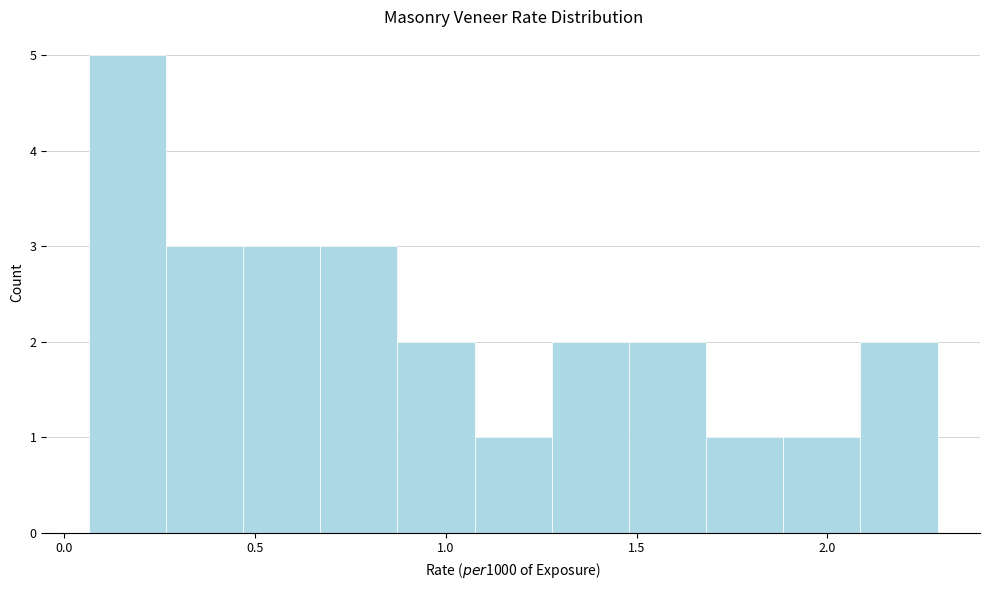

How tall is the bar that spans 0.45 to 0.65 on the x-axis? Neither the bar edges nor the heights are printed on the chart, so give them approximately, as read against the axes.

3